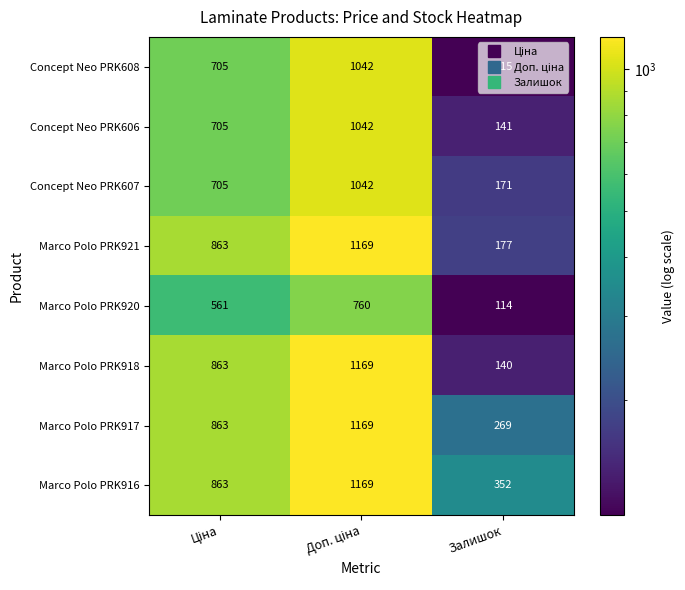

How many data points in Marco Polo PRK916 are less than 863?

1